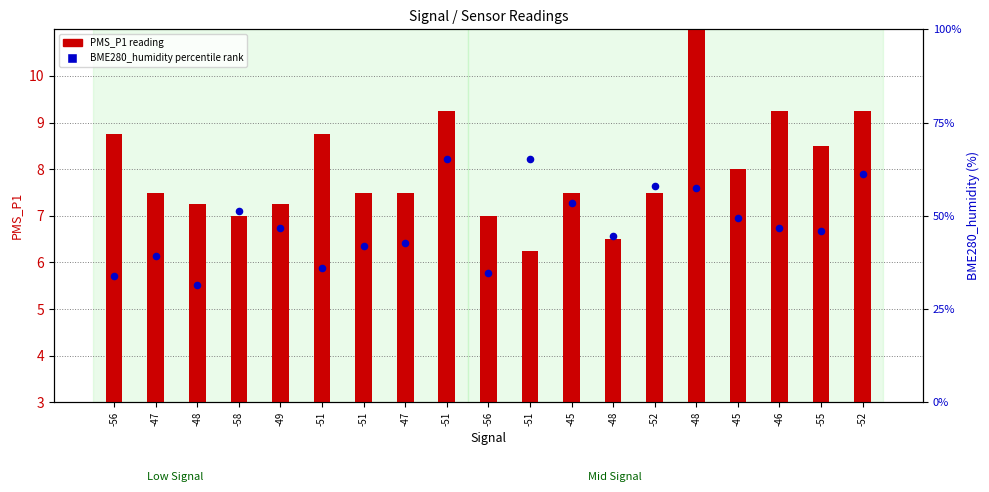

At which category is the sum across all series the highest?

-51